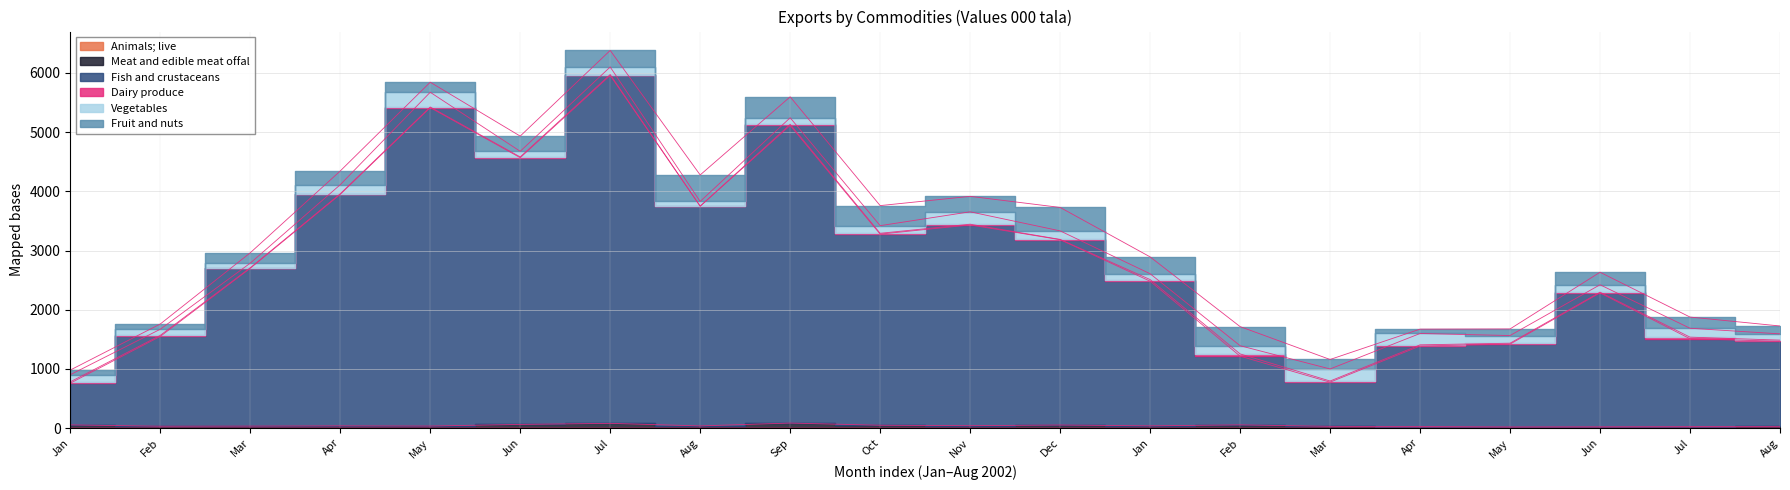

Does the chart have visible grid lines?

Yes